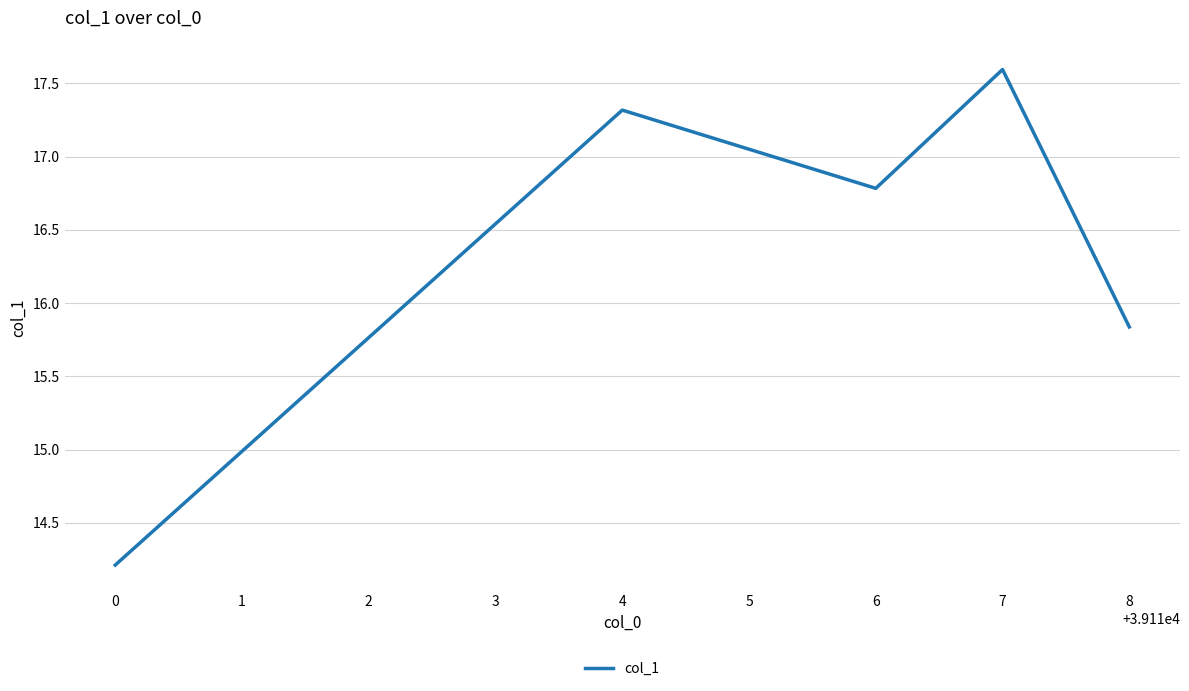

What is the change in value from 6 to 7?

+0.8